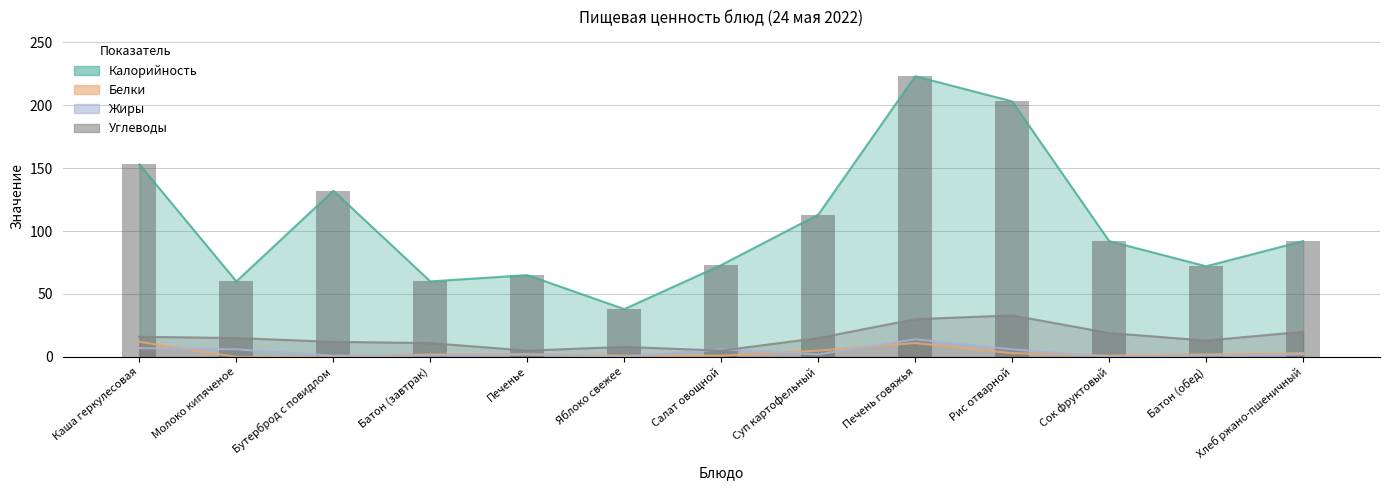

Reading right to left, transcribe all the data shown in this chart.

Калорийность: 92	72	92	203	223	113	73	38	65	60	132	60	153
Белки: 3	2	1	3	11	5	1	1	2	2	0	0	12
Жиры: 2	1	0	6	14	2	6	0	2	1	1	6	7
Углеводы: 20	13	19	33	30	15	5	8	5	11	12	15	16